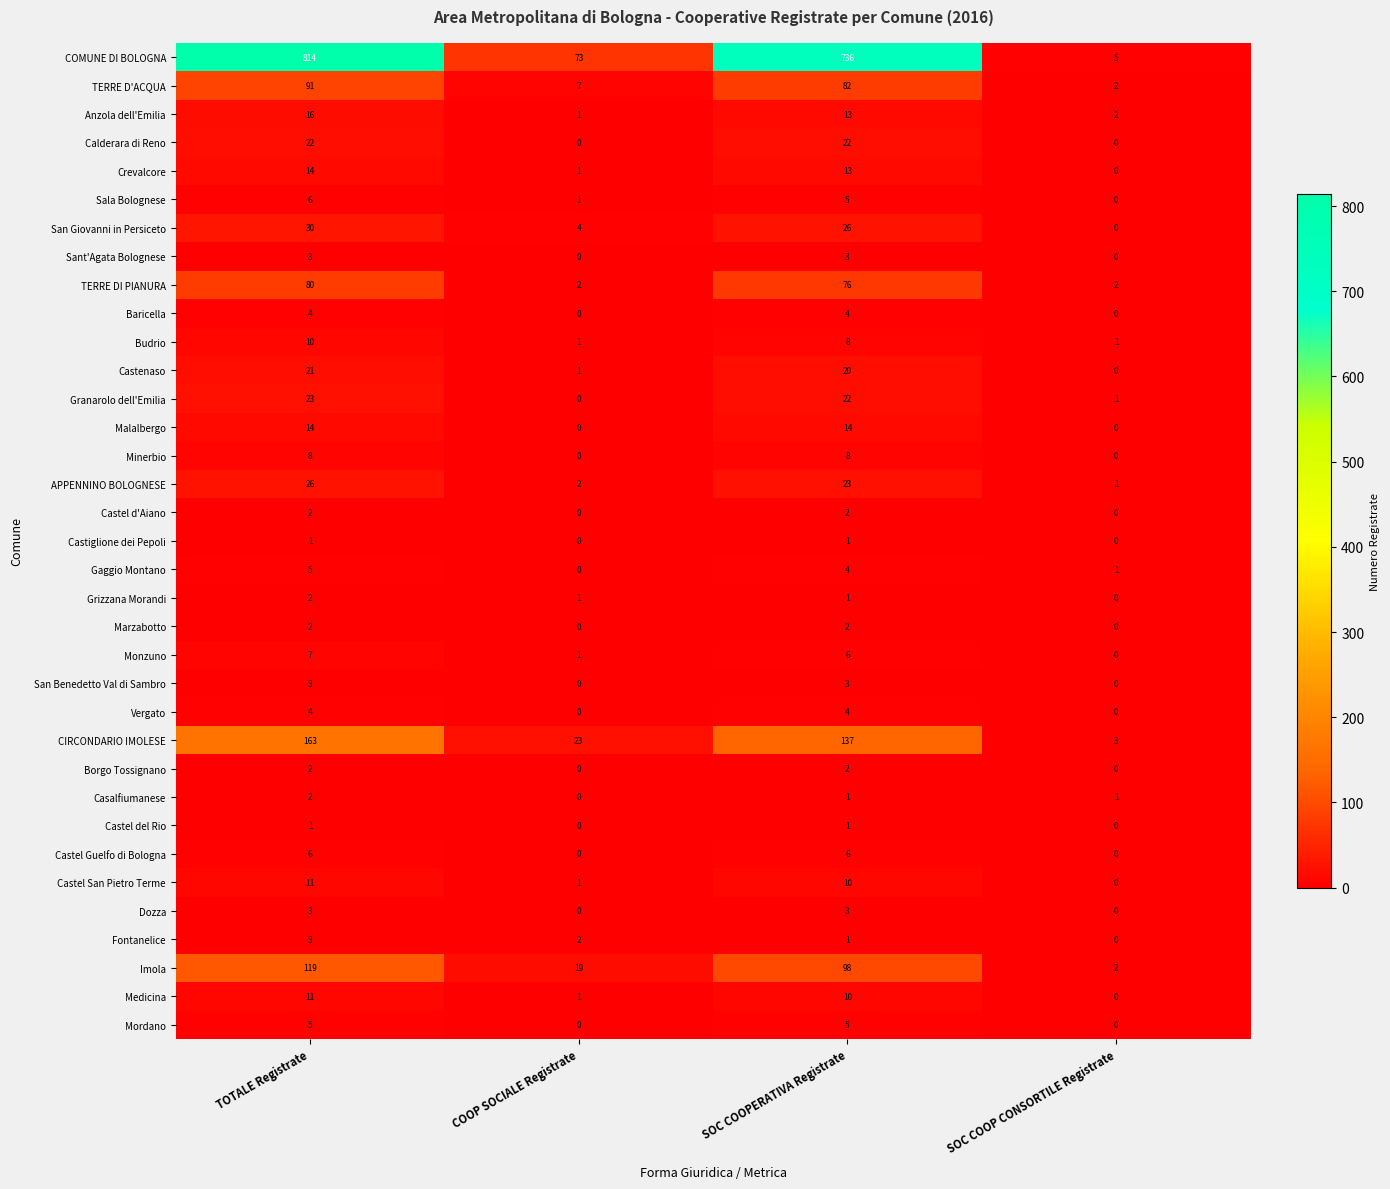

What is the highest value of the Castel San Pietro Terme series?

11